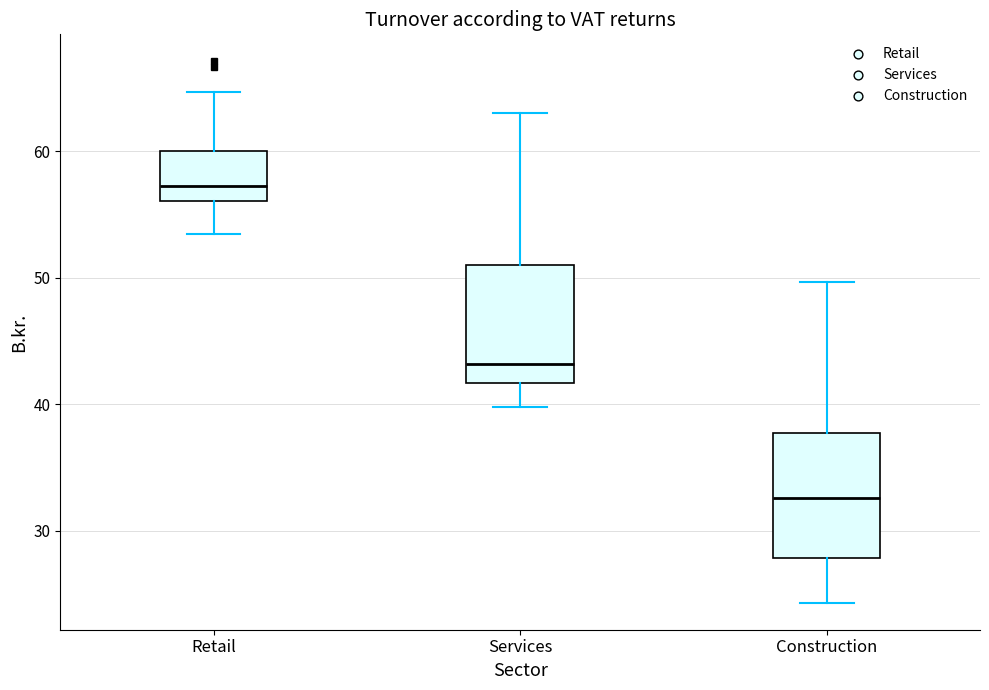

Where does the median line of the box for Construction sit on the y-axis? The values are not printed on the chart, so give them approximately, as read against the axis.

33